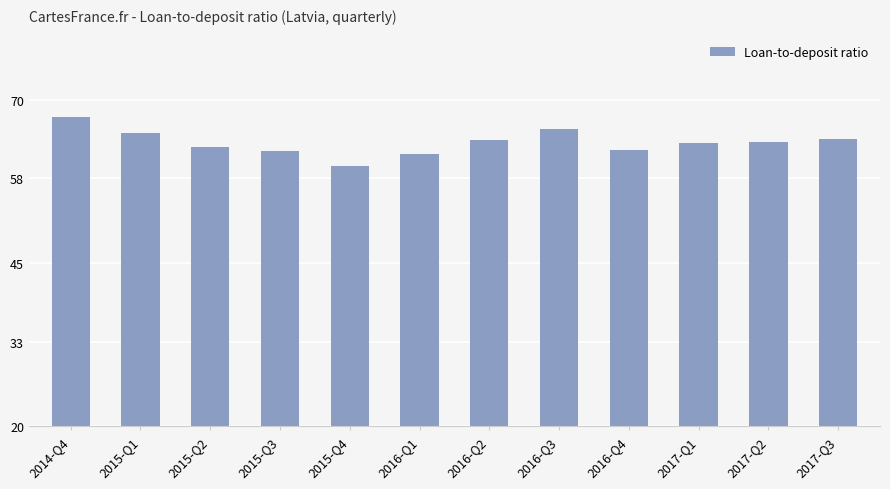

How many series are shown in this chart?

1